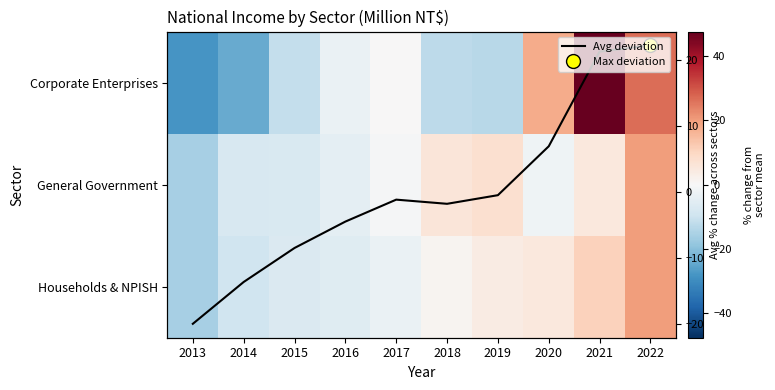

Count the number of data series in this chart.

4